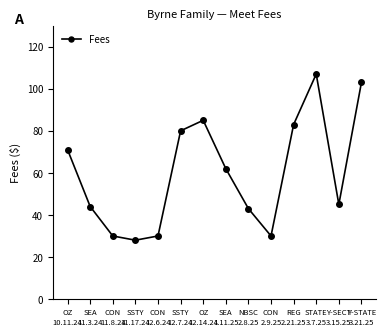

What value does the data have at SSTY
11.17.24, to the nearest 10?

30